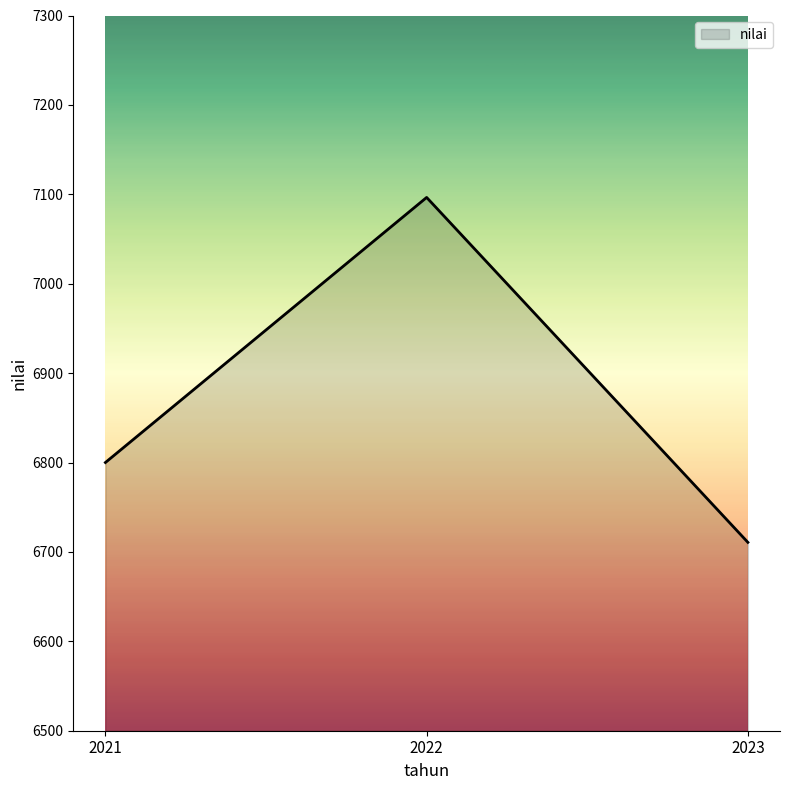

List the labels in order of value, largest first.

2022, 2021, 2023